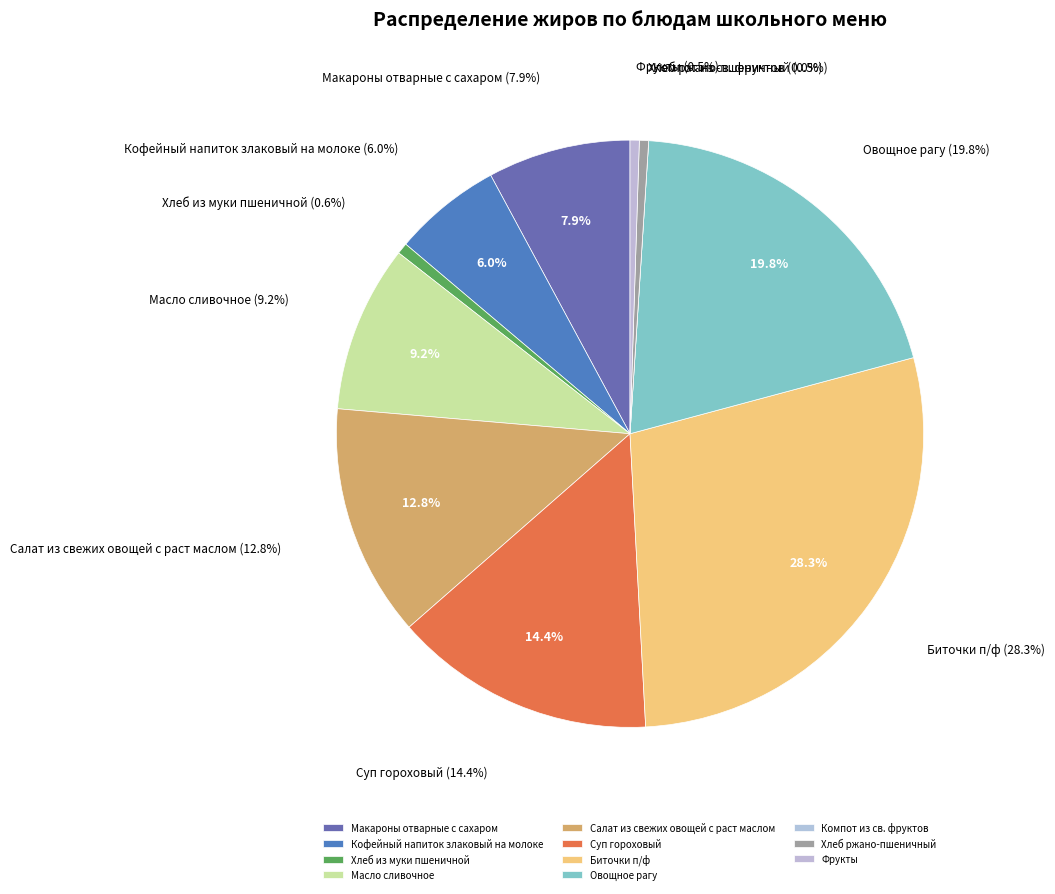

The Биточки п/ф slice represents 28% of the pie. True or false?

True